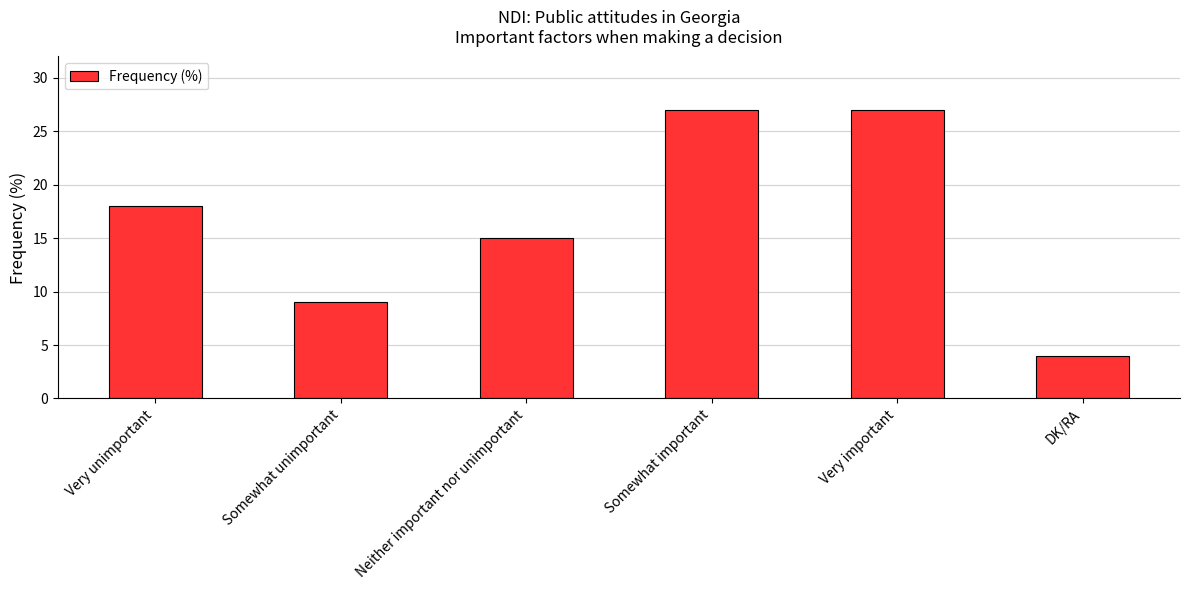

Reading right to left, extract all data points from this chart.

4	27	27	15	9	18